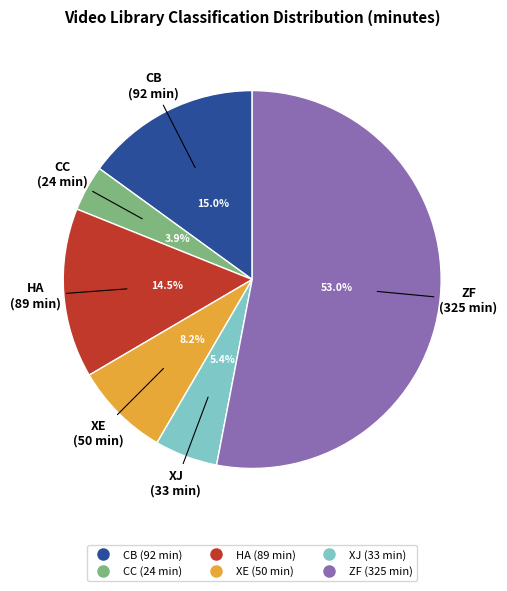

Is there any slice that represents more than half of the pie?

Yes